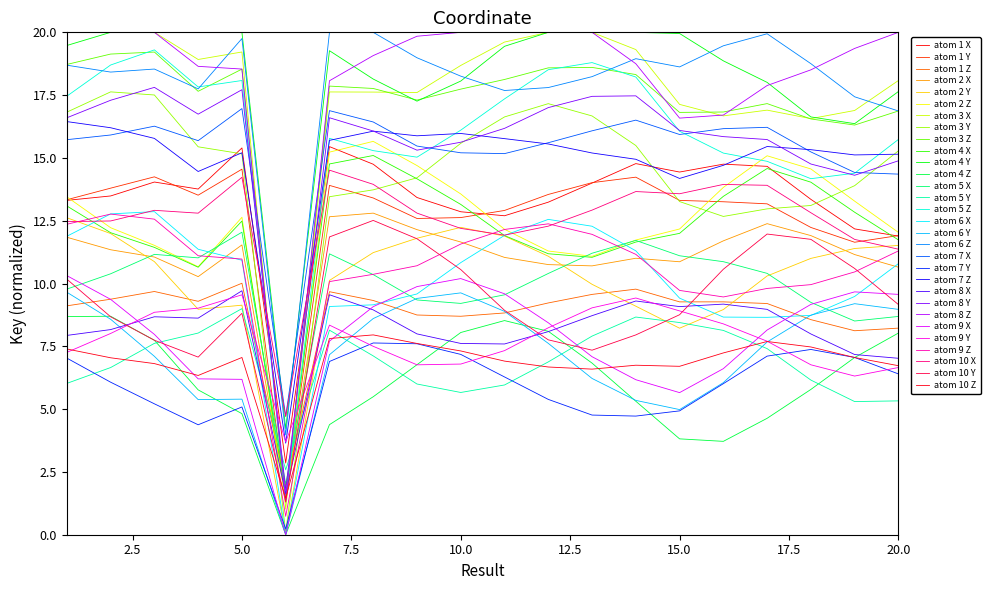

How many categories are shown in the chart?

20